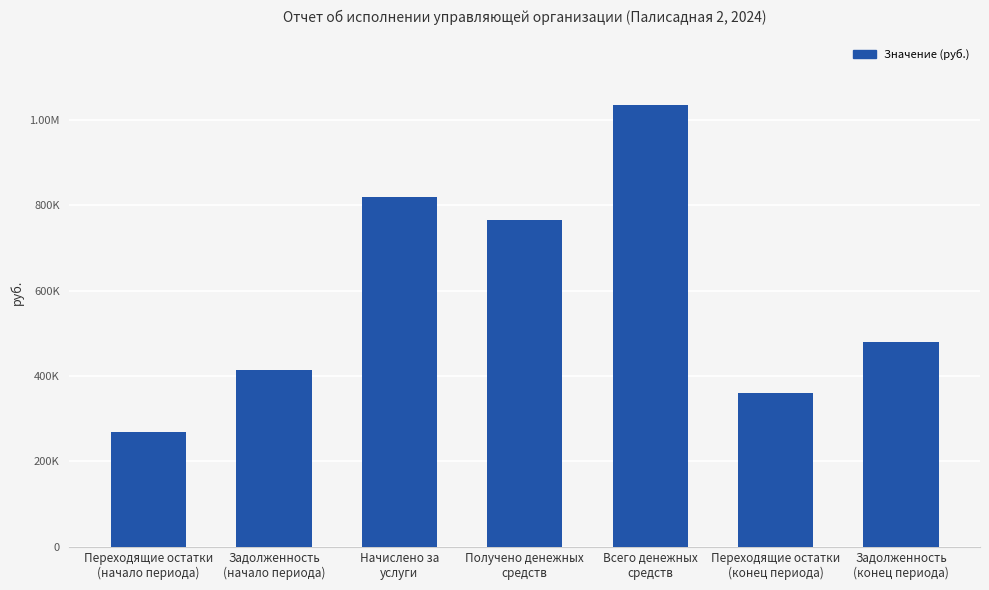

True or false: the data shows 766390.0 at Получено денежных
средств.

True